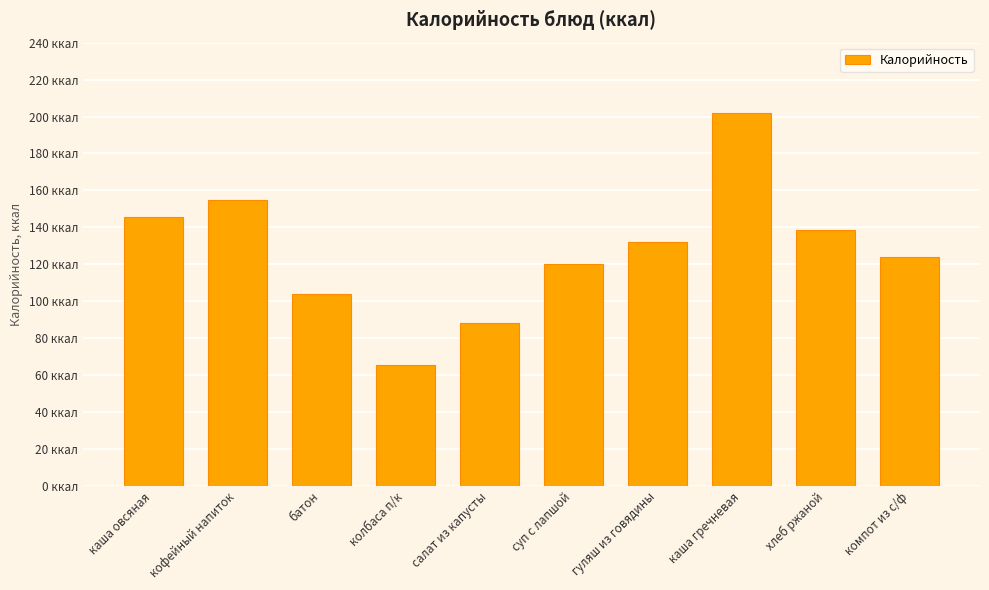

What is the change in value from колбаса п/к to салат из капусты?

+22.3